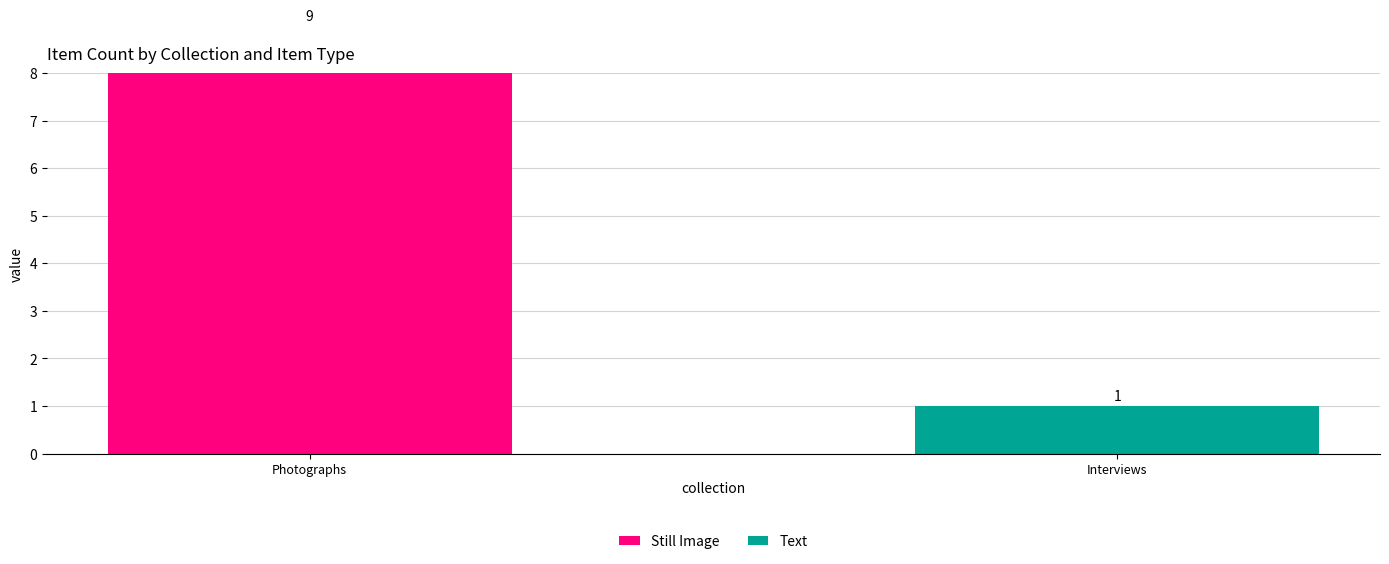

Rank the categories by Text value from lowest to highest.

Photographs, Interviews